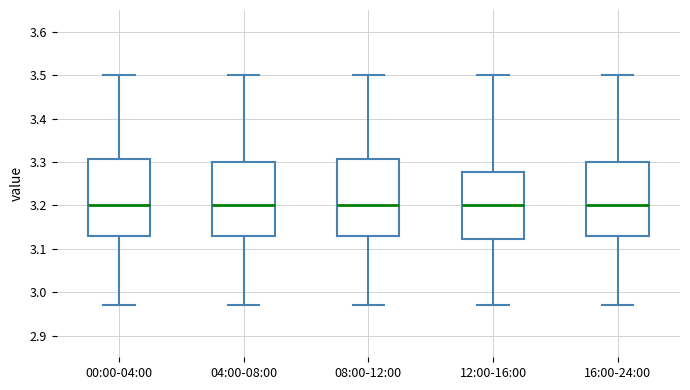

Where does the upper whisker of the box for 08:00-12:00 end on the y-axis? The values are not printed on the chart, so give them approximately, as read against the axis.

3.50